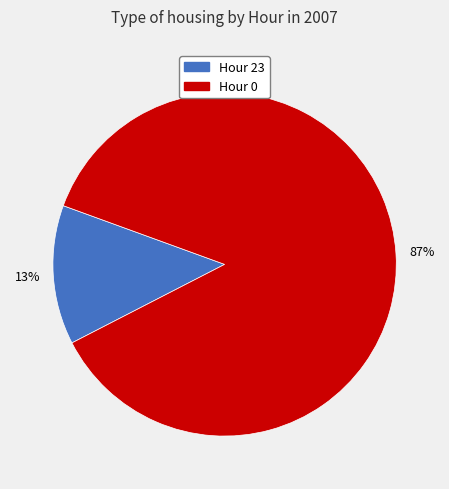

Does Hour 0 account for over 50% of the chart?

Yes